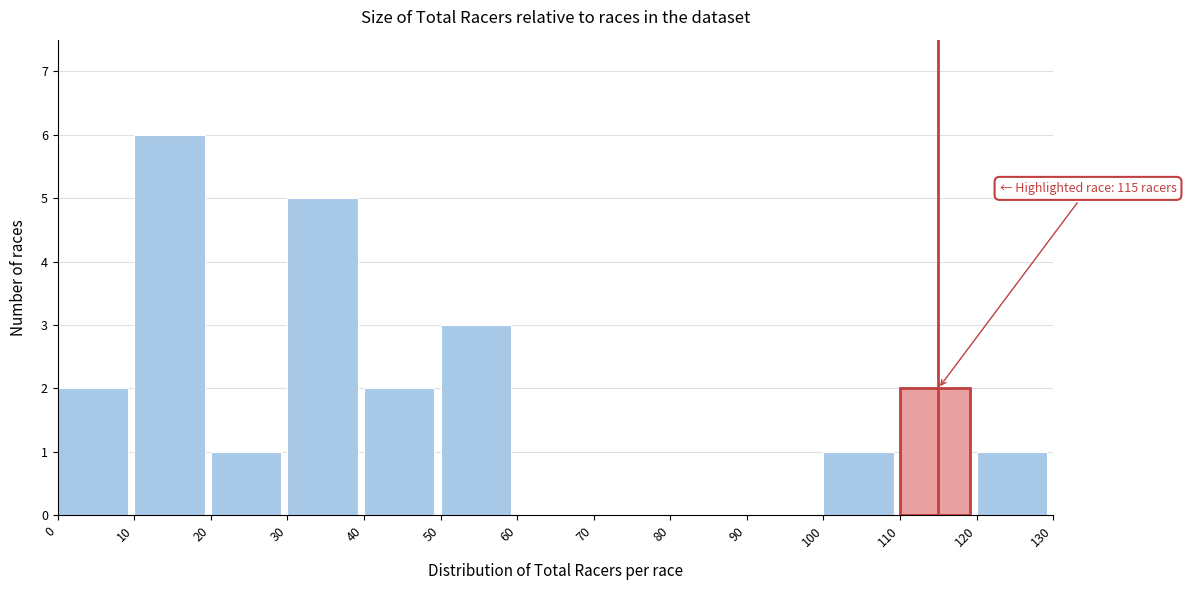

Over which range of the x-axis is the bar tallest?

10 to 20